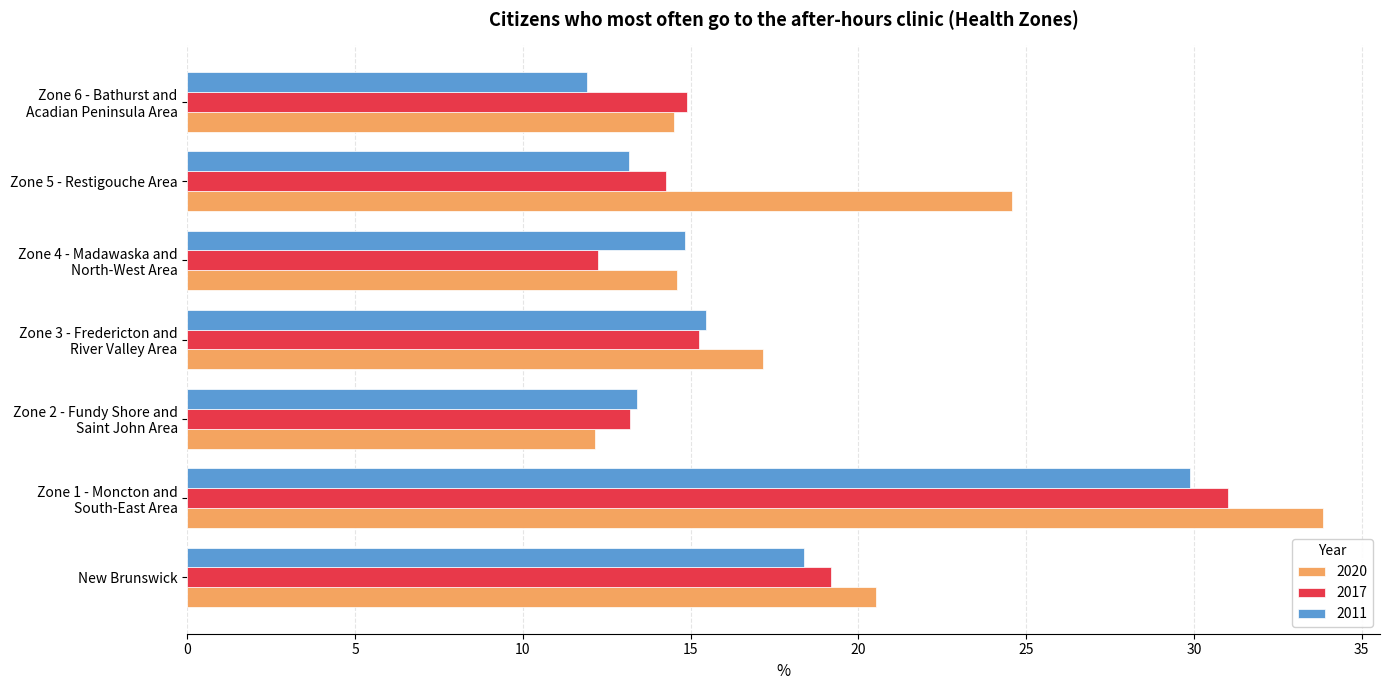

The value of 2011 at Zone 5 - Restigouche Area is 13.2. True or false?

True